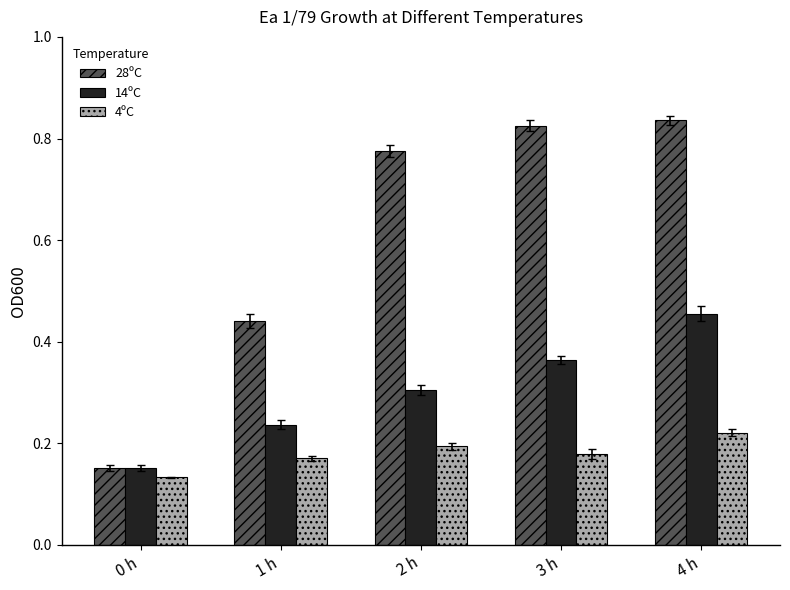

Which series has the largest total across all categories?

28ºC